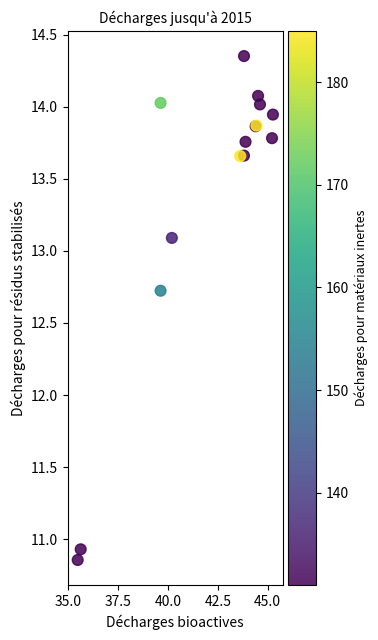

What Y value in the scatter plot is closest to 12?

12.7